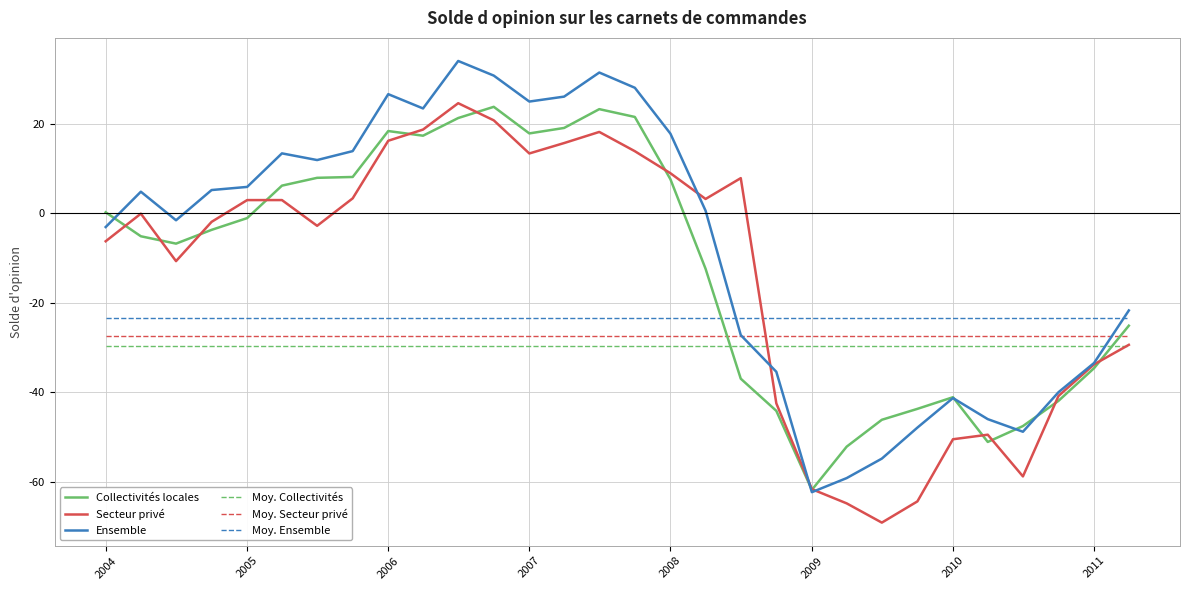

How many times do Collectivités locales and Moy. Collectivités cross each other?

2